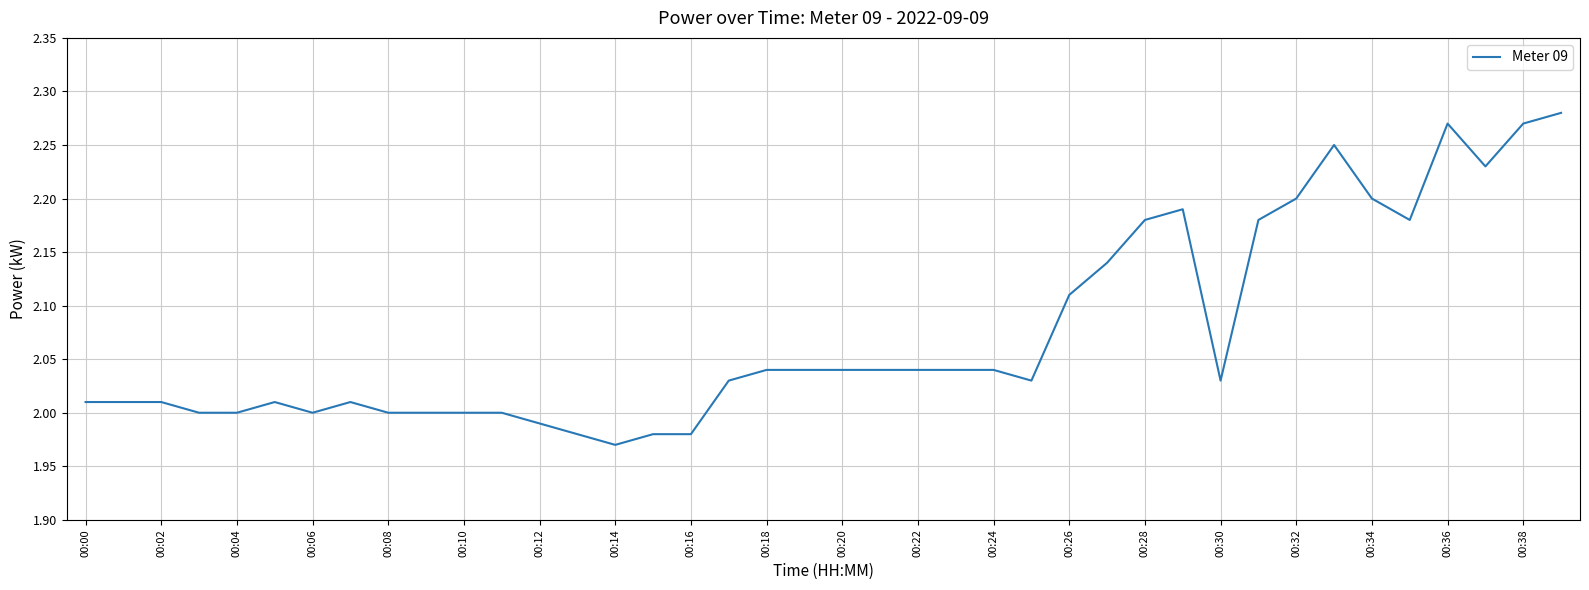

What is the difference between the maximum and minimum values?

0.3